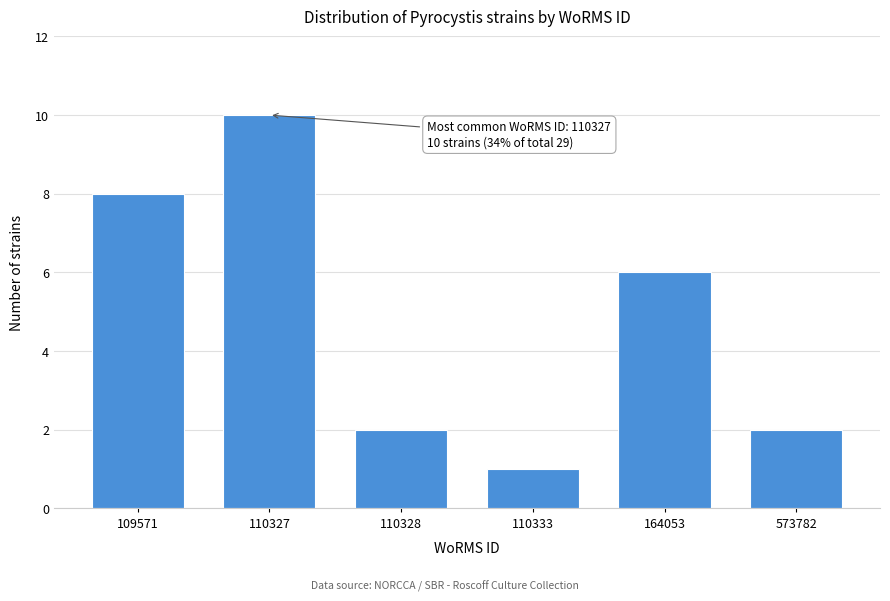

Reading right to left, transcribe all the data shown in this chart.

573782=2	164053=6	110333=1	110328=2	110327=10	109571=8